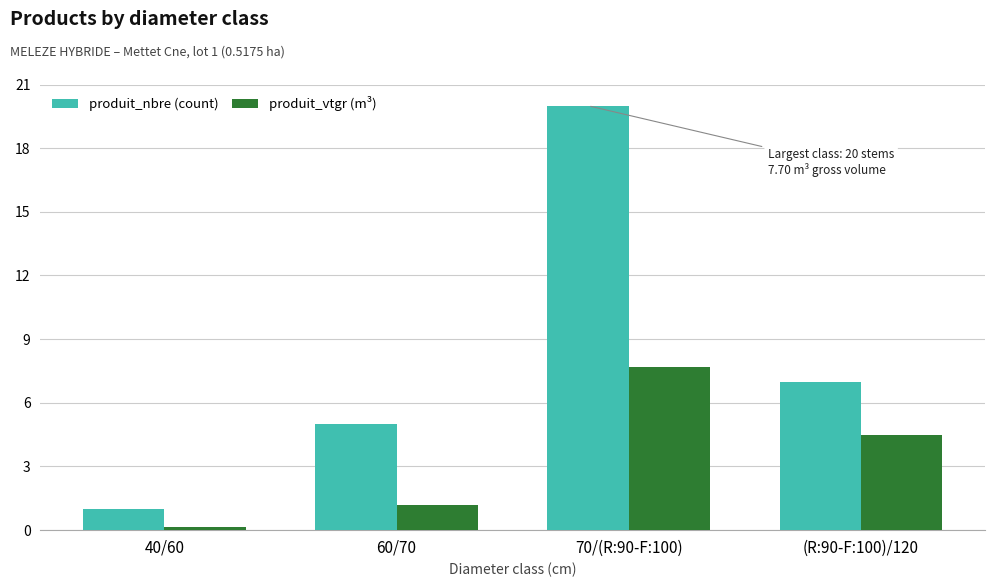

Which series has the largest total across all categories?

produit_nbre (count)